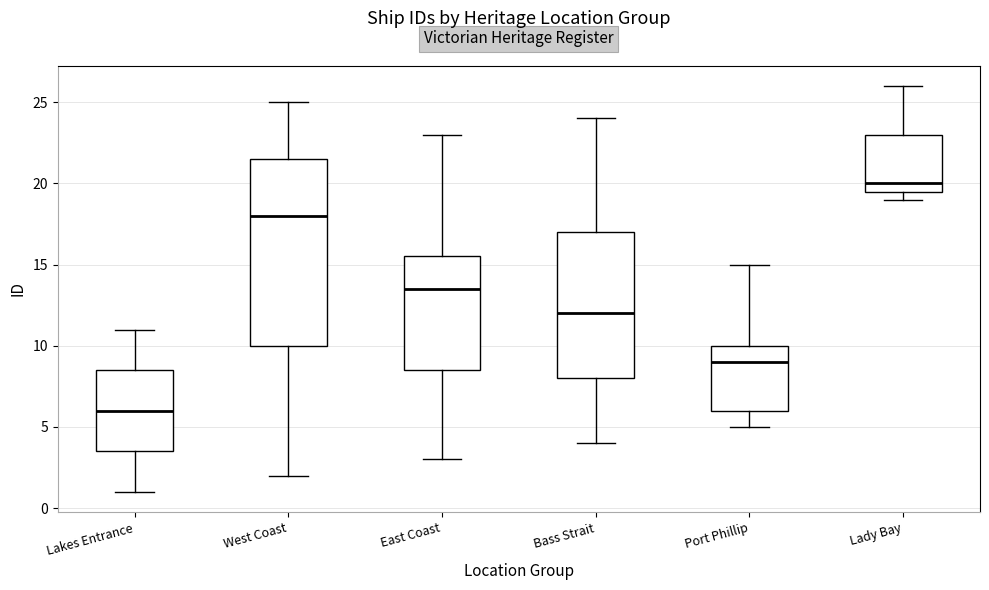

Reading left to right, transcribe this box plot: for each box, give where its median line is, the range the box spans, and where its two whiskers end, as read against the y-axis. The values are not printed on the chart, so give them approximately, as read against the axis.

Lakes Entrance: median 6.0, box 3.5 to 8.5, whiskers 1.0 to 11.0
West Coast: median 18.0, box 10.0 to 21.5, whiskers 2.0 to 25.0
East Coast: median 13.5, box 8.5 to 15.5, whiskers 3.0 to 23.0
Bass Strait: median 12.0, box 8.0 to 17.0, whiskers 4.0 to 24.0
Port Phillip: median 9.0, box 6.0 to 10.0, whiskers 5.0 to 15.0
Lady Bay: median 20.0, box 19.5 to 23.0, whiskers 19.0 to 26.0